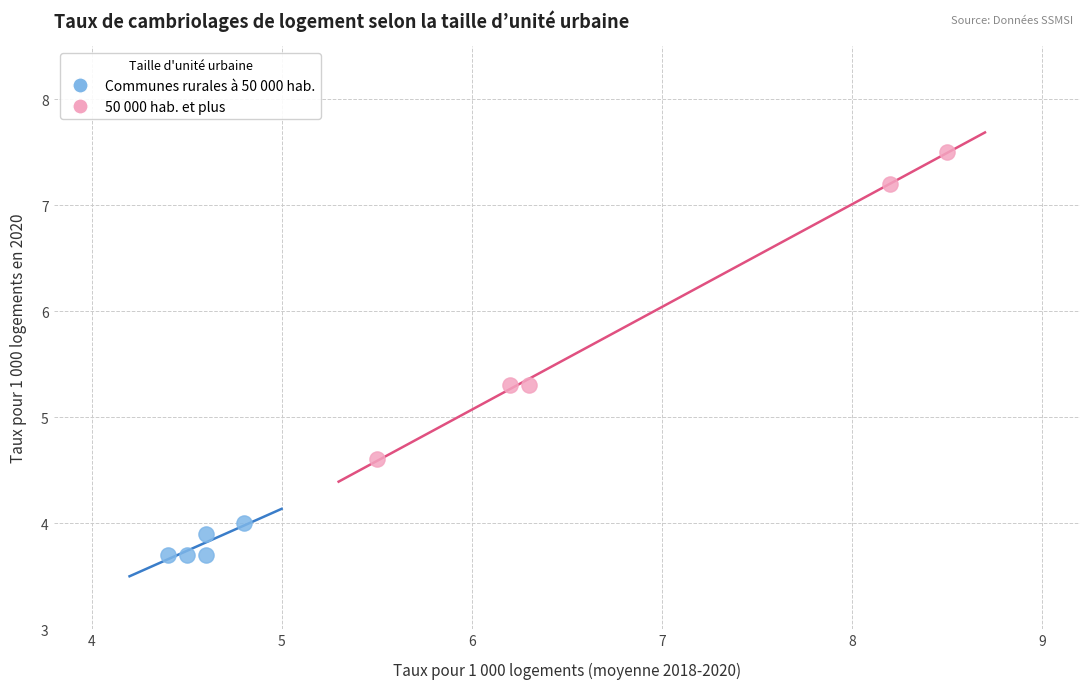

Which series has the widest spread of Y values?

50 000 hab. et plus